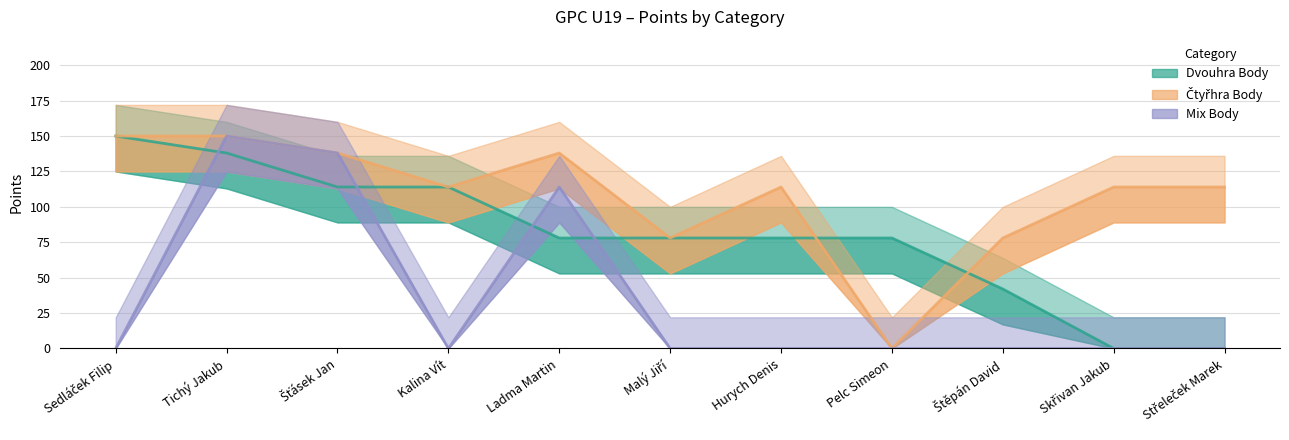

Is the value of Dvouhra Body at Šťásek Jan greater than the value of Mix Body at Střeleček Marek?

Yes